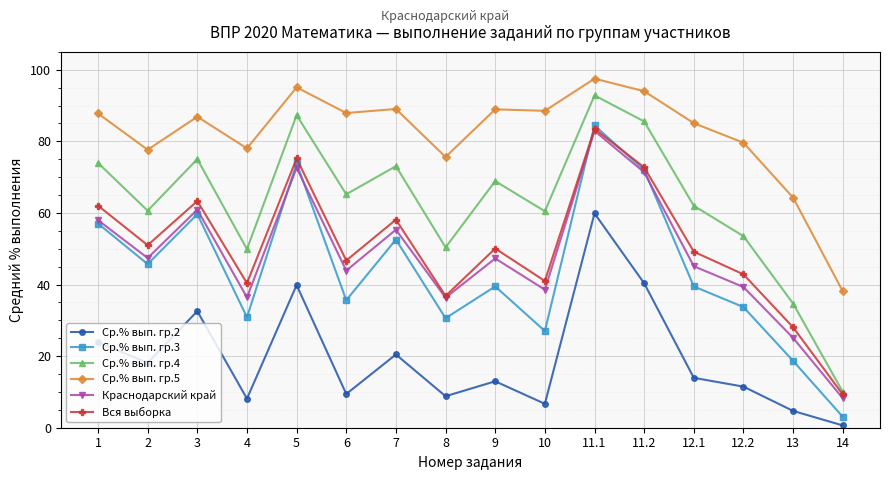

How many interior local peaks does the Ср.% вып. гр.2 series have?

5